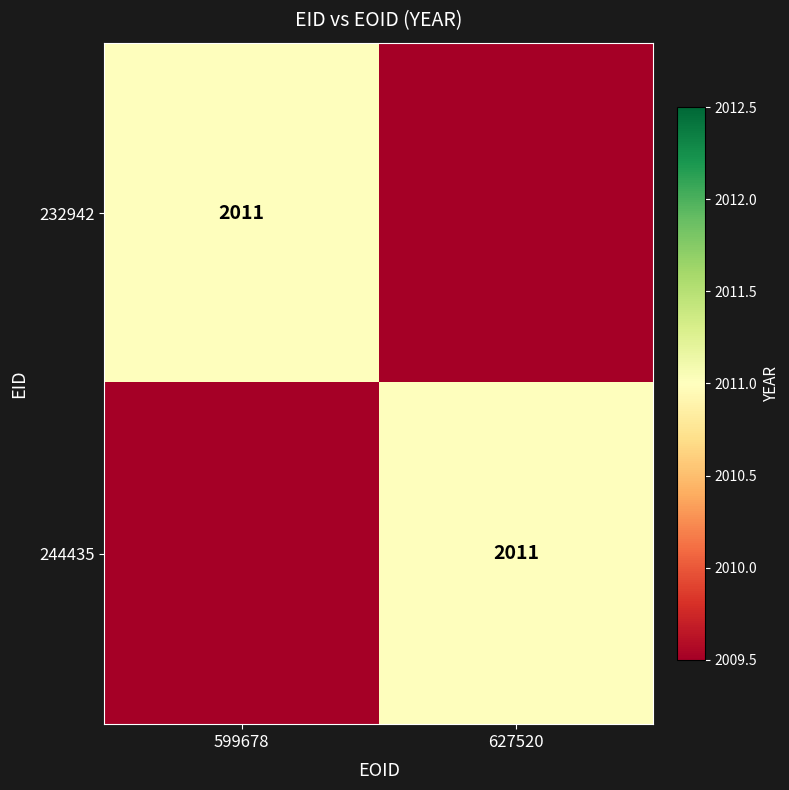

Between 627520 and 599678, which is larger?

599678